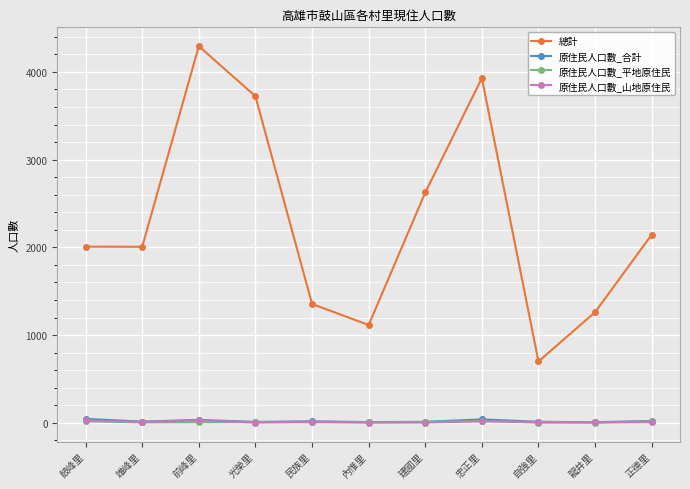

Read the 原住民人口數_合計 value at 正德里.

21